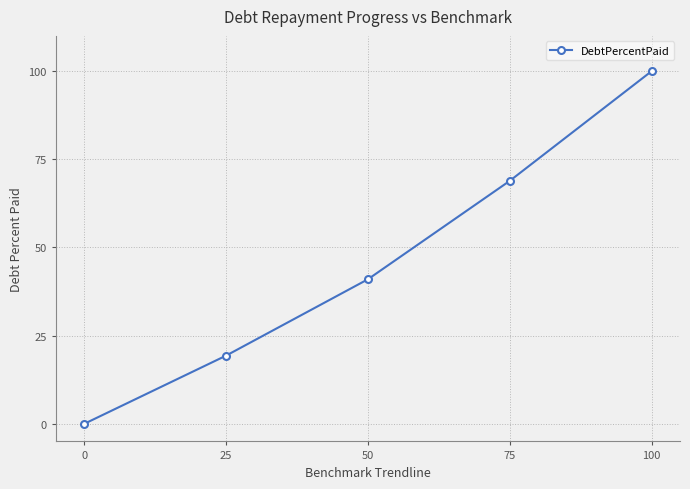

How many positive values are there?

4